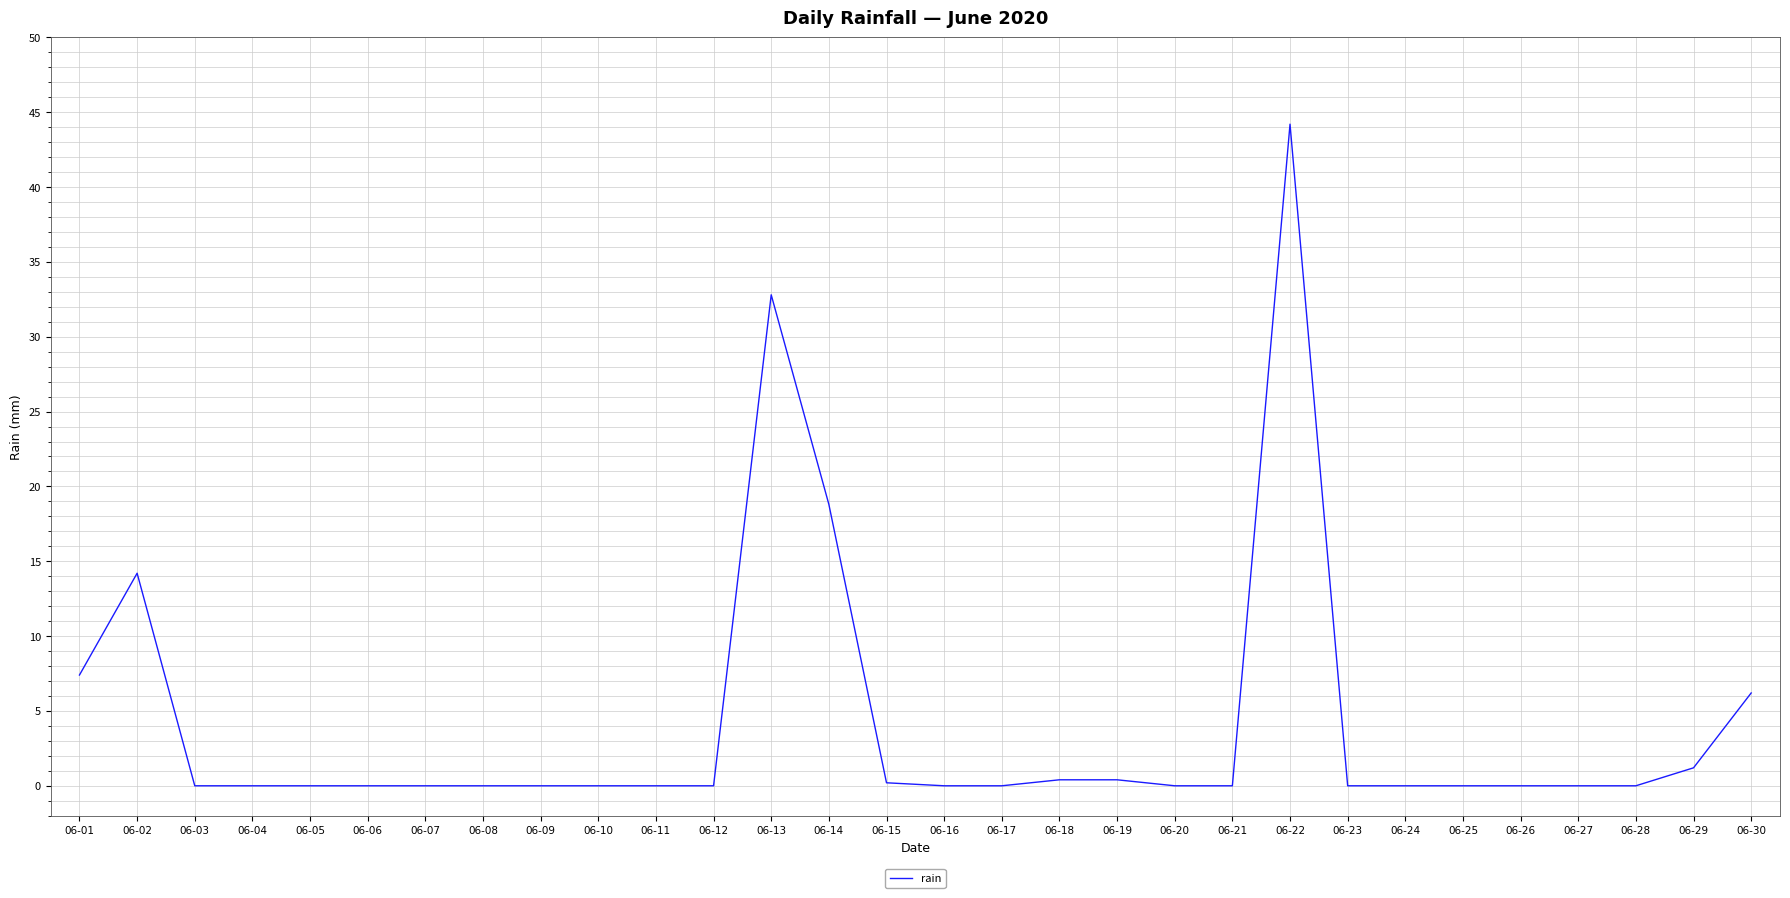

Is it true that the value at 06-20 is 0.0?

True